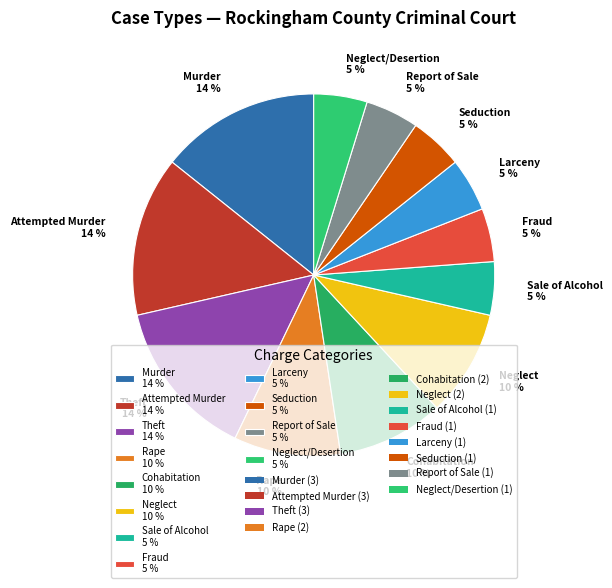

Do Neglect/Desertion 5 % and Murder 14 % together represent more than half of the pie?

No